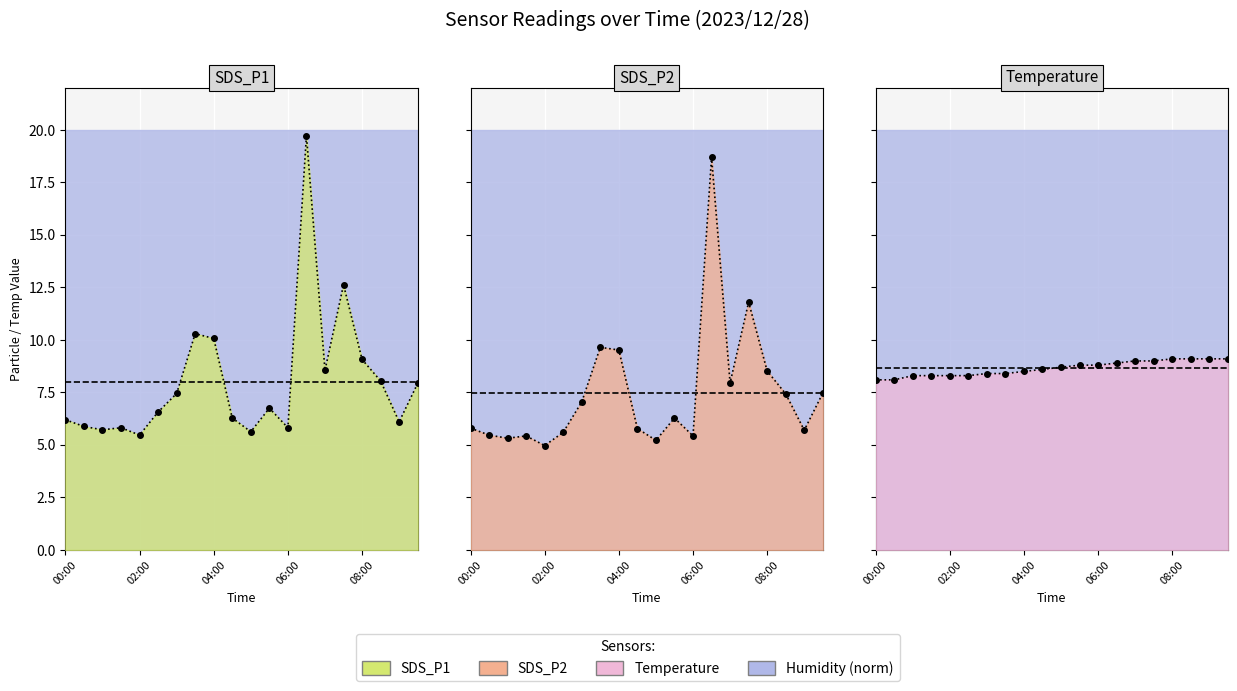

Rank the series by their average value, from highest to lowest.

Temperature (line), SDS_P1 (line), SDS_P2 (line)